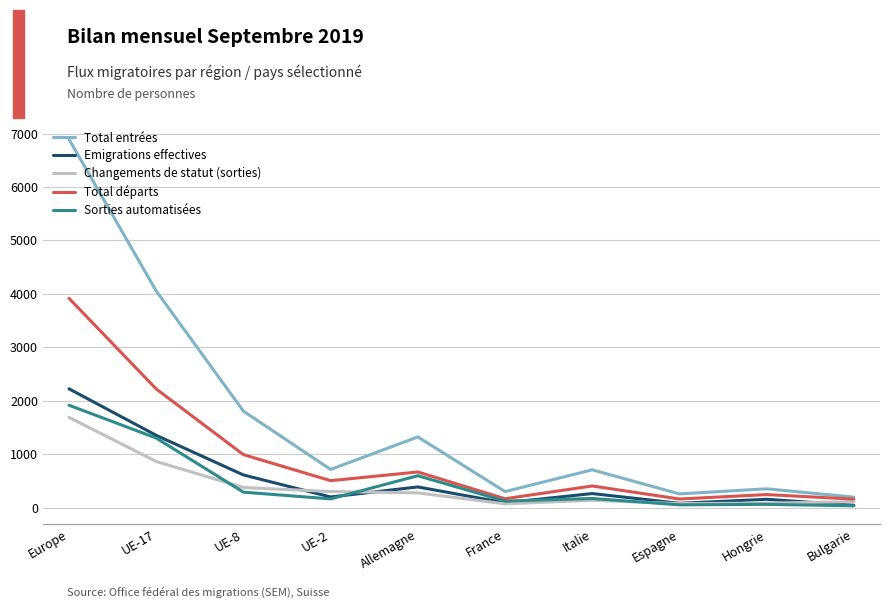

Which series has the widest spread of values?

Total entrées